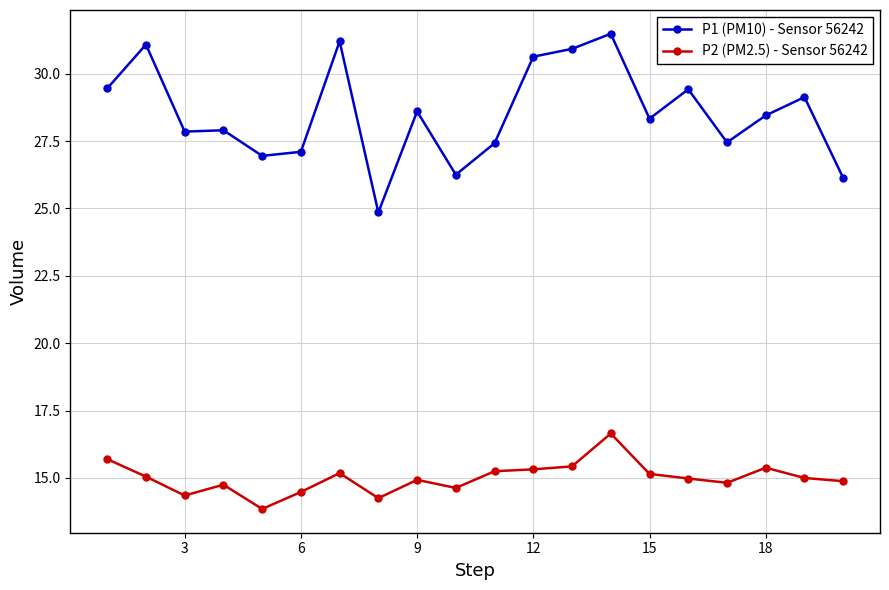

List the series in order of their peak value, highest first.

P1 (PM10) - Sensor 56242, P2 (PM2.5) - Sensor 56242